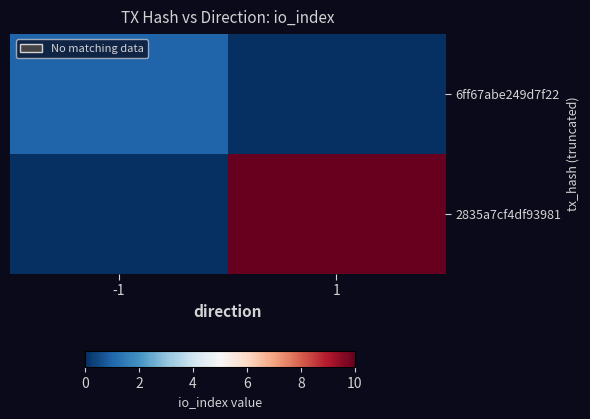

What is the total value across all series at -1?

1